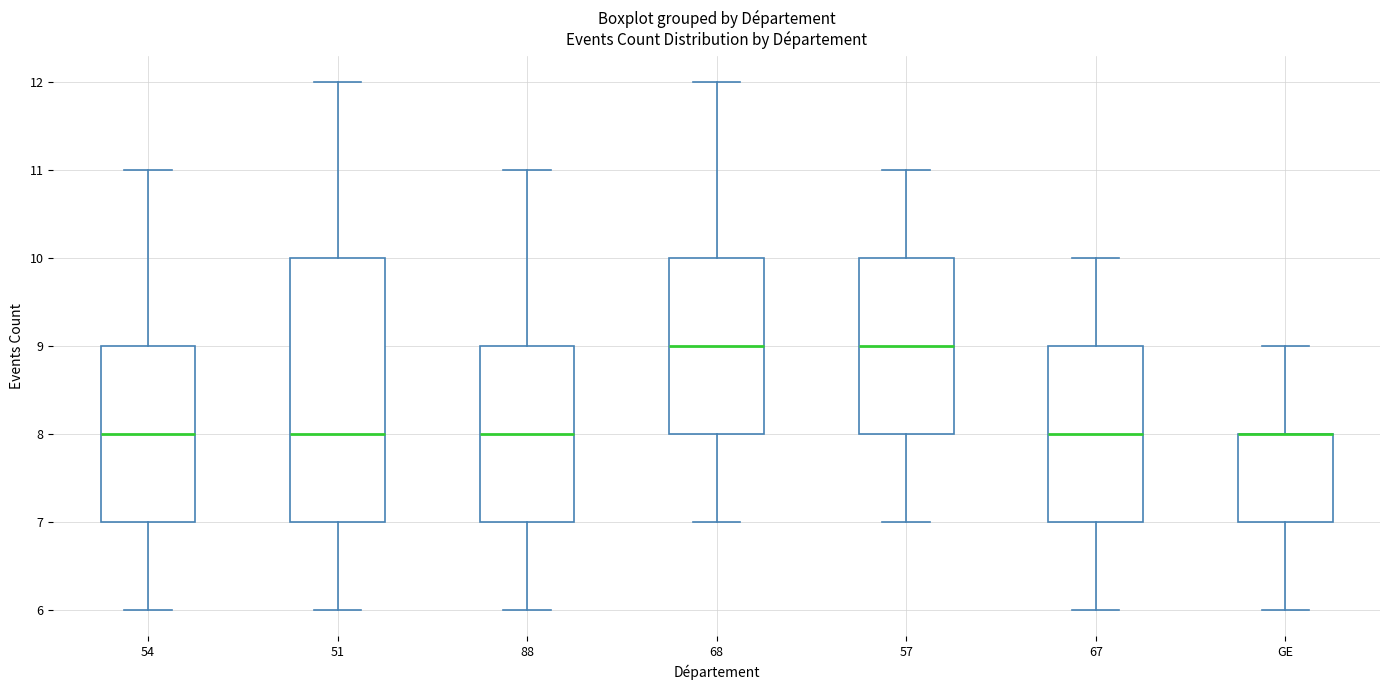

Reading left to right, read every box against the y-axis: the position of its median line, the range the box covers, and the ends of its whiskers. The values are not printed on the chart, so give them approximately, as read against the axis.

54: median 8, box 7 to 9, whiskers 6 to 11
51: median 8, box 7 to 10, whiskers 6 to 12
88: median 8, box 7 to 9, whiskers 6 to 11
68: median 9, box 8 to 10, whiskers 7 to 12
57: median 9, box 8 to 10, whiskers 7 to 11
67: median 8, box 7 to 9, whiskers 6 to 10
GE: median 8 (drawn on the box's upper edge), box 7 to 8, whiskers 6 to 9